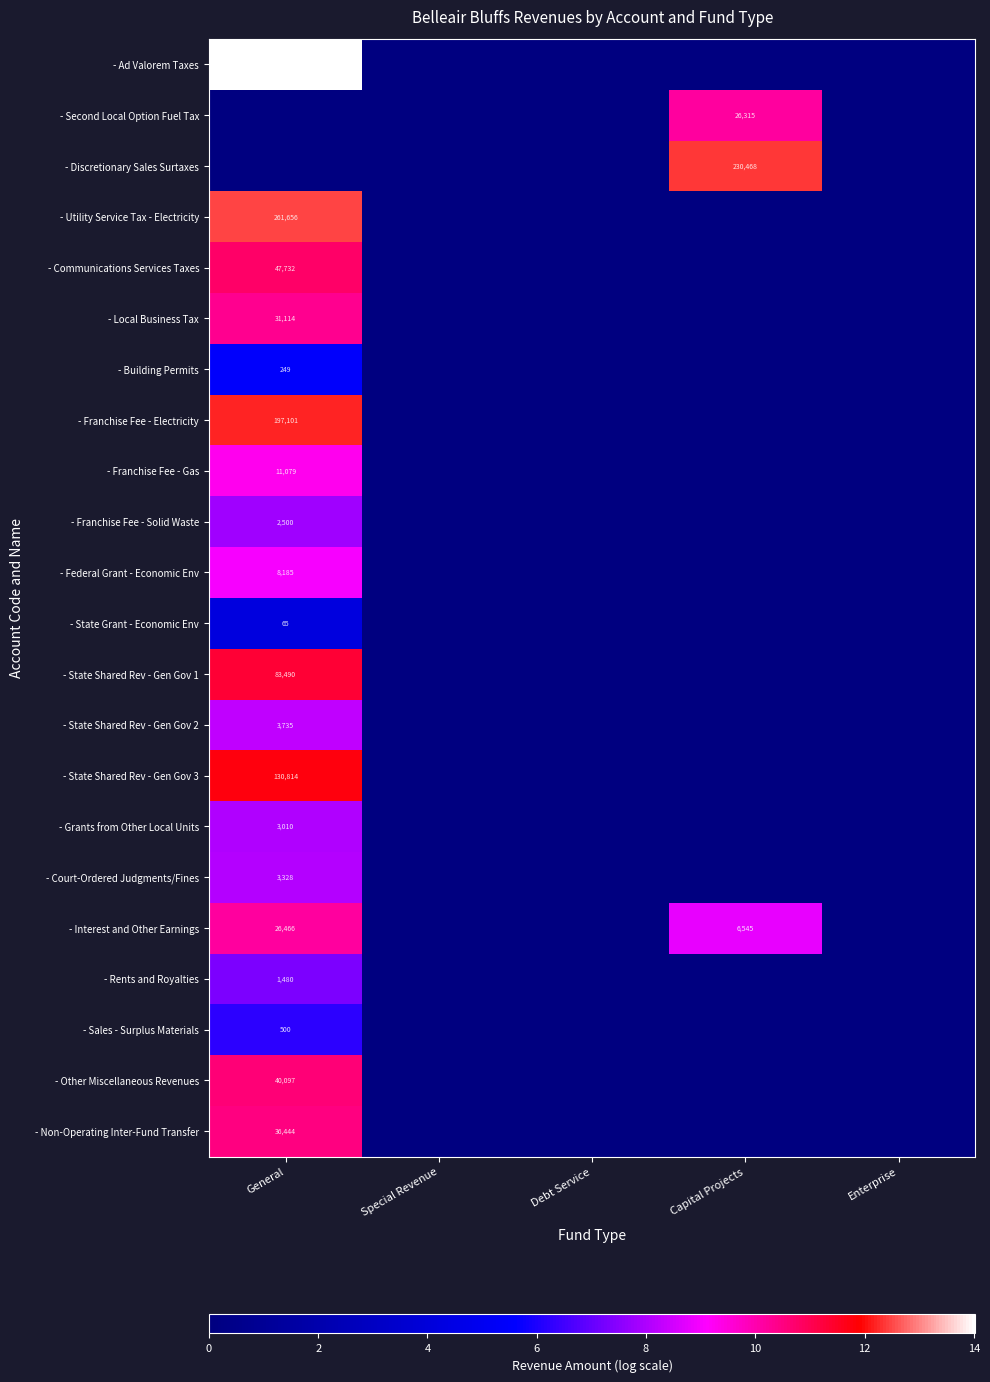

The value of - Interest and Other Earnings at Capital Projects is 2856. True or false?

False